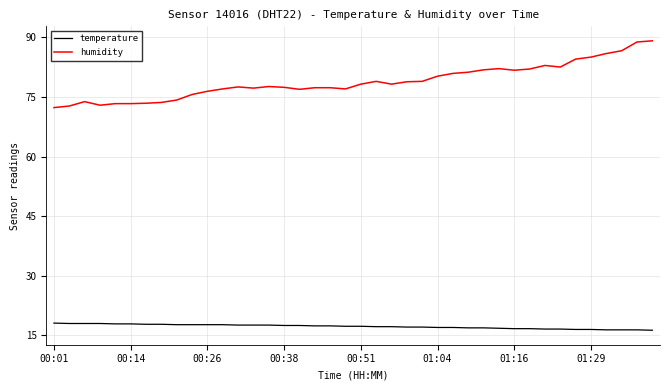

How many distinct data groups are displayed?

2